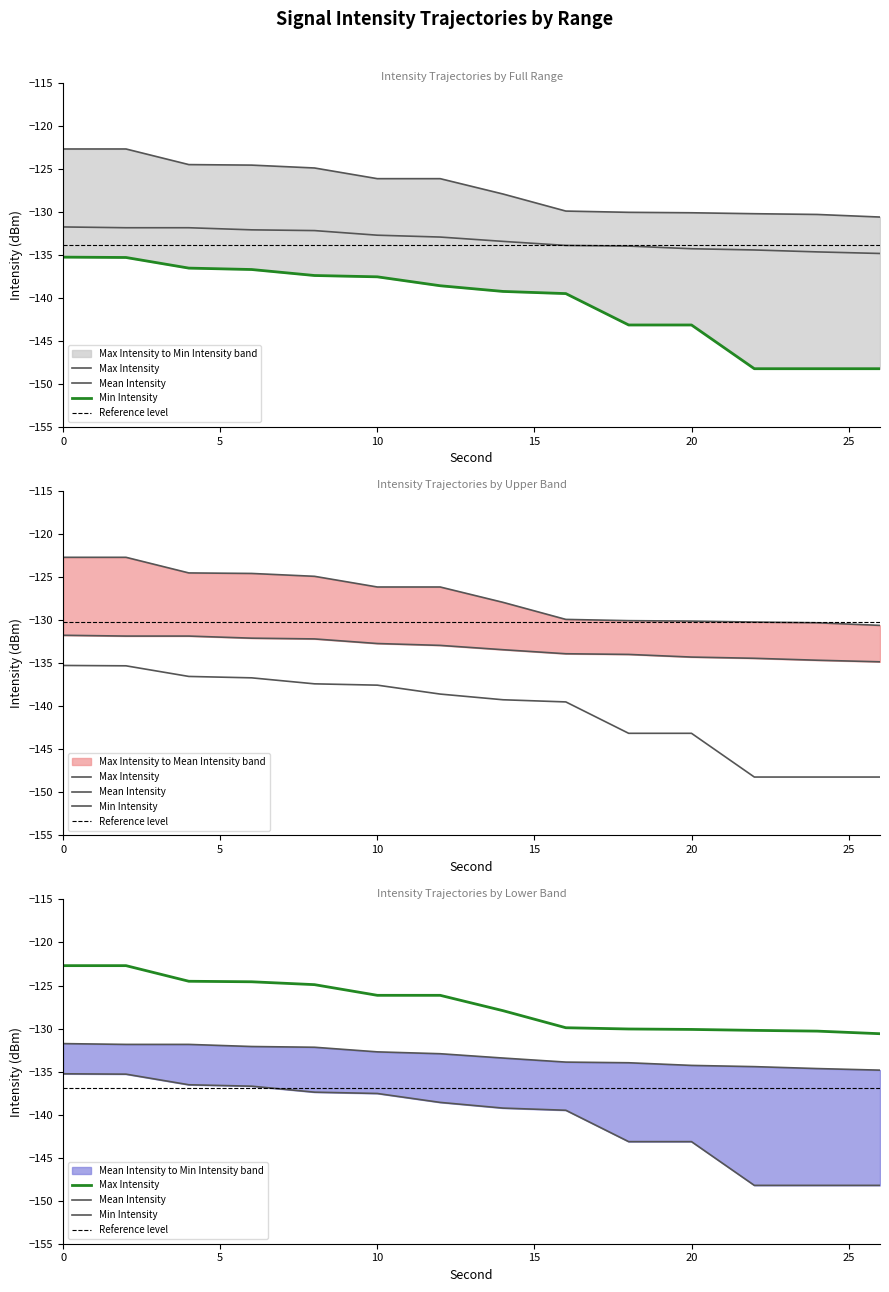

True or false: Max Intensity and Mean Intensity intersect in this chart.

False